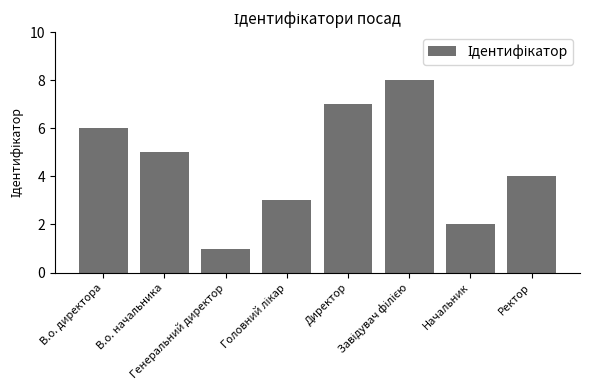

What is the difference between the maximum and minimum values?

7